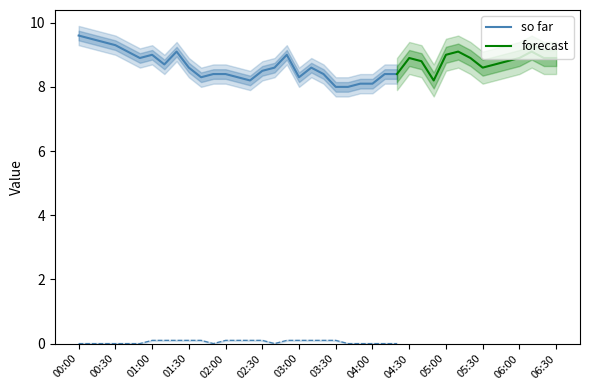

The so far series shows 13.0 at 03:00. True or false?

False